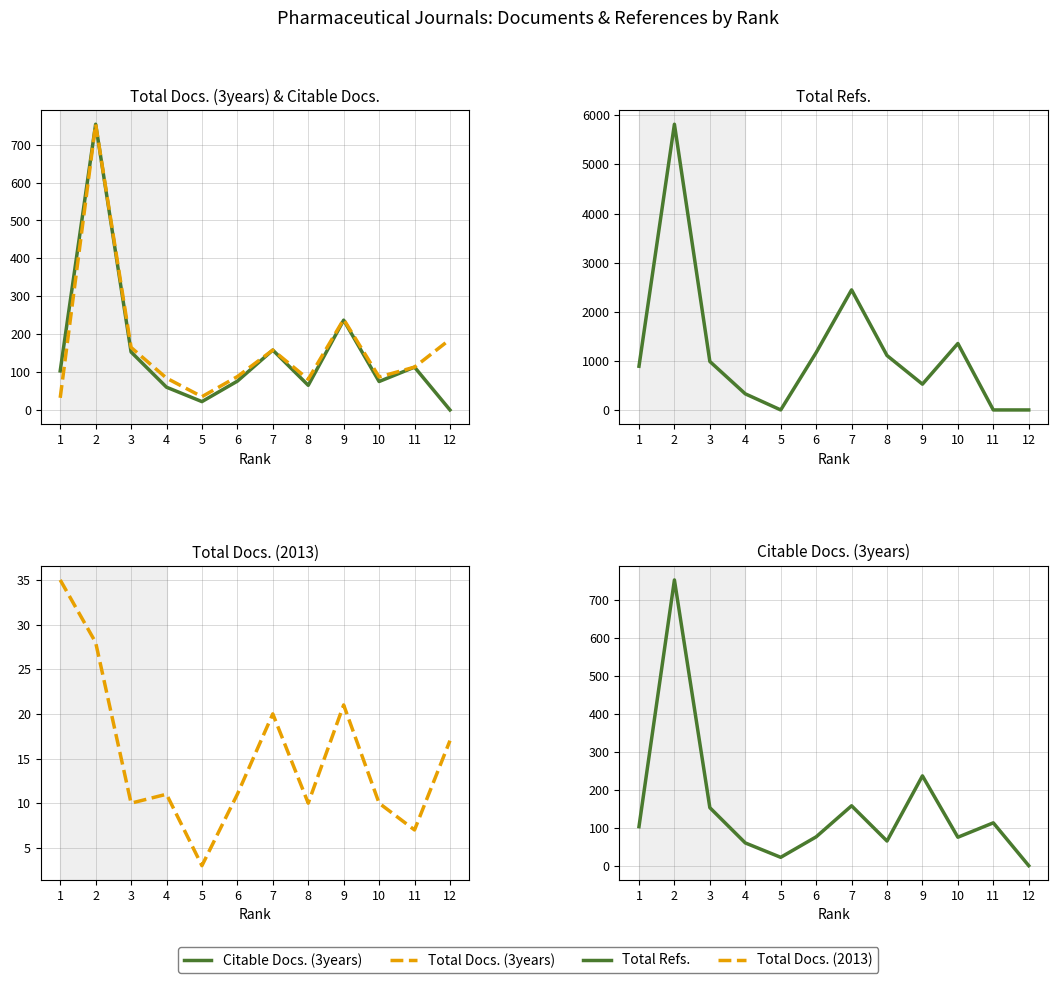

Is it true that Citable Docs. (3years) equals 80 at 4?

False